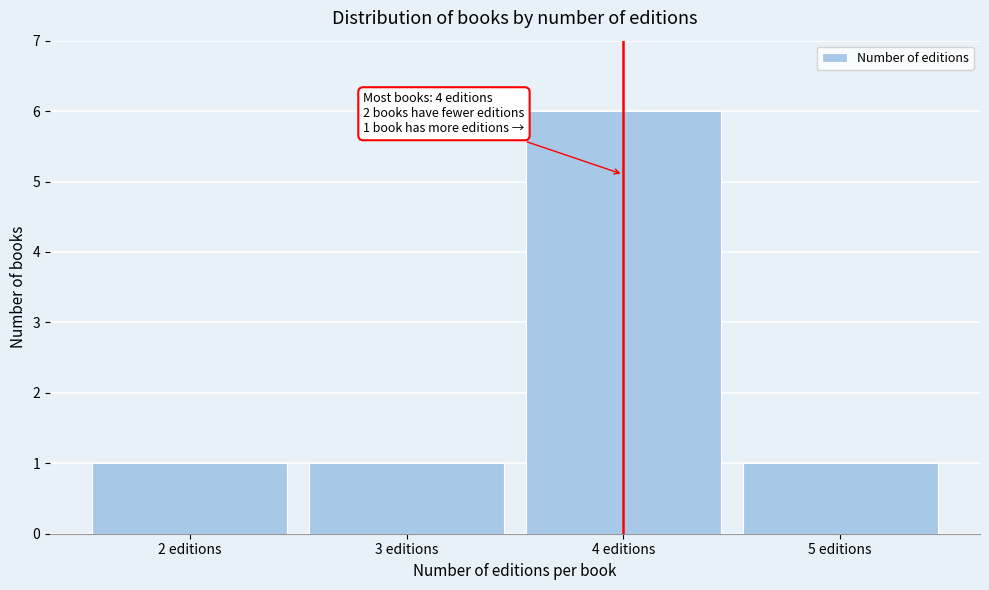

Over which range of the x-axis is the bar tallest?

3.5 to 4.5